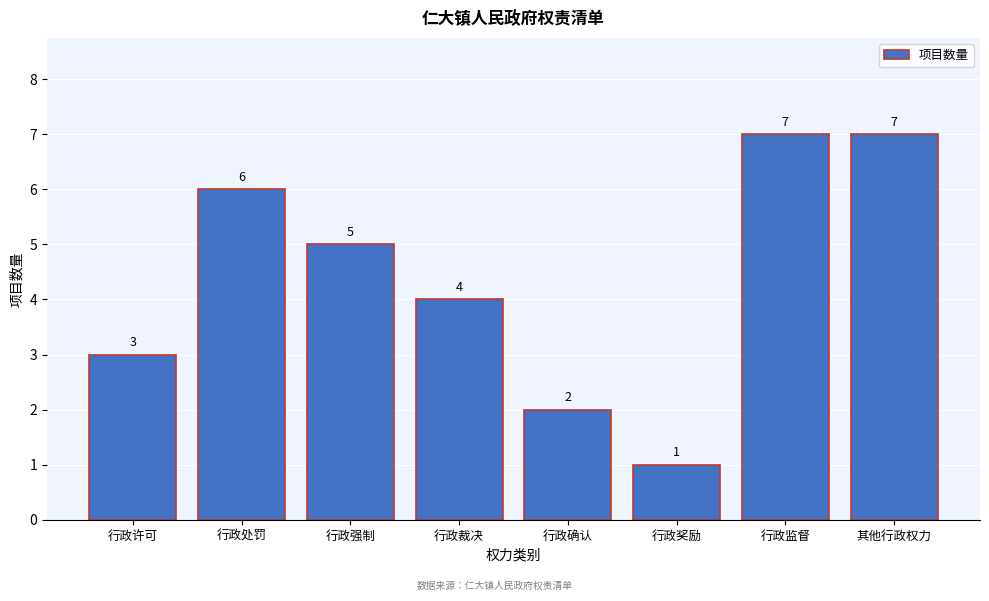

Reading left to right, extract all data points from this chart.

行政许可=3	行政处罚=6	行政强制=5	行政裁决=4	行政确认=2	行政奖励=1	行政监督=7	其他行政权力=7